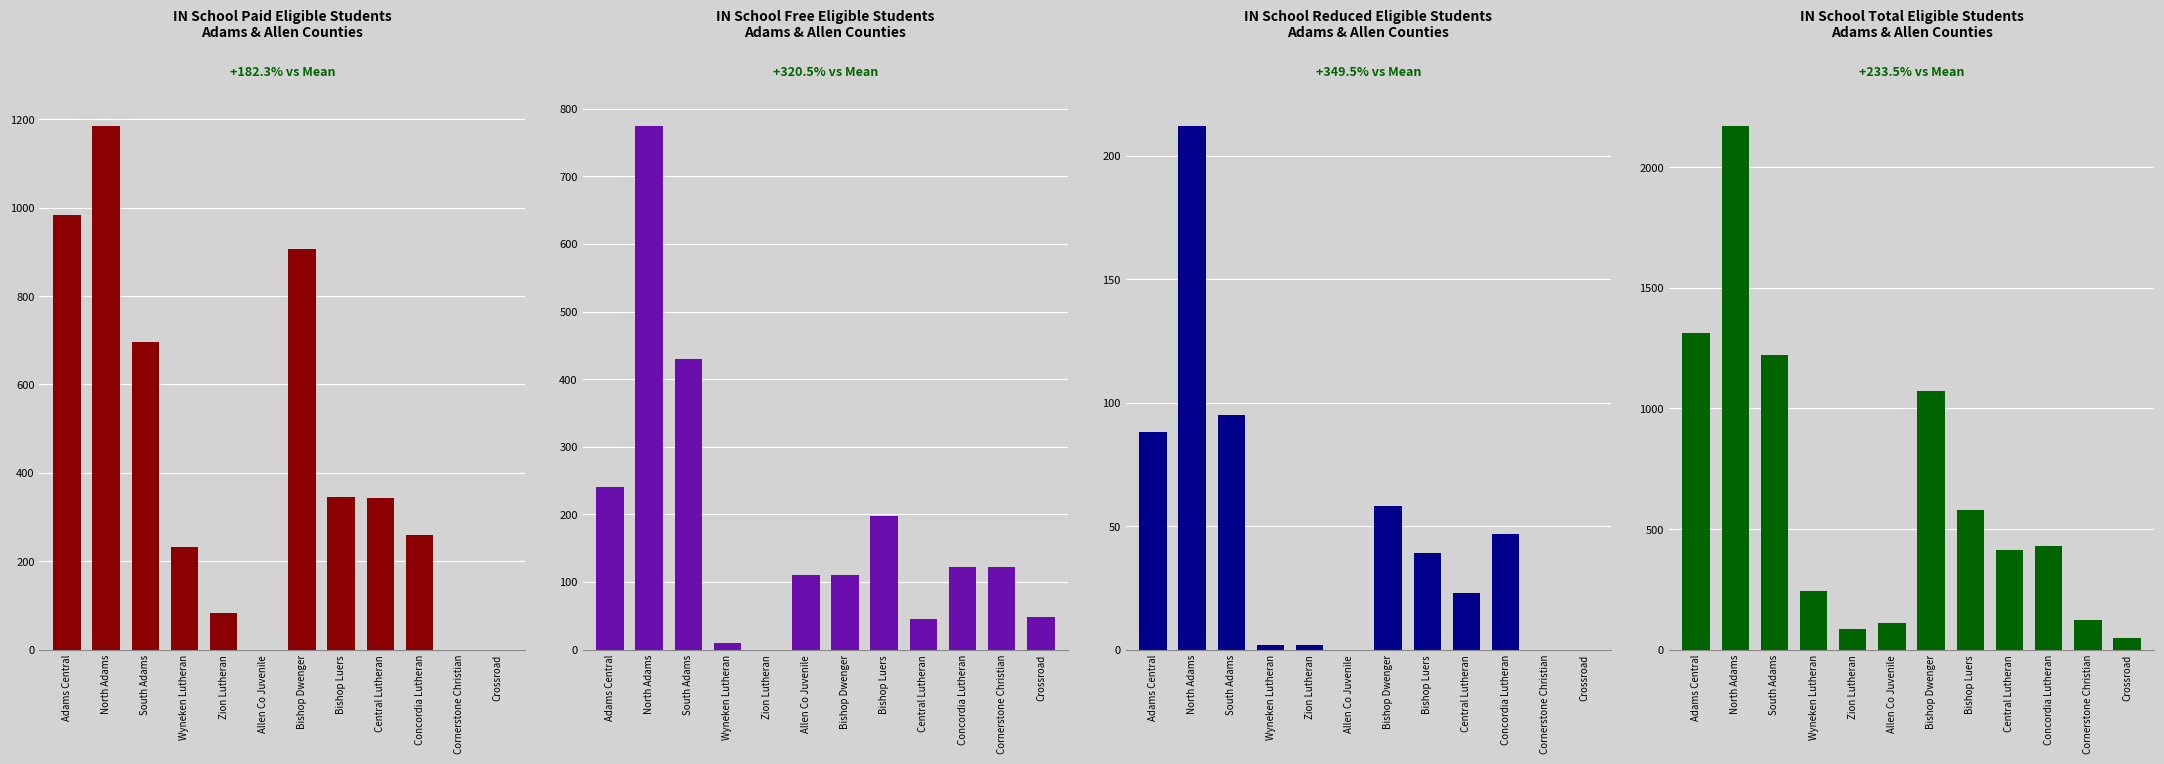

What is the label of the 2nd bar from the left?

North Adams